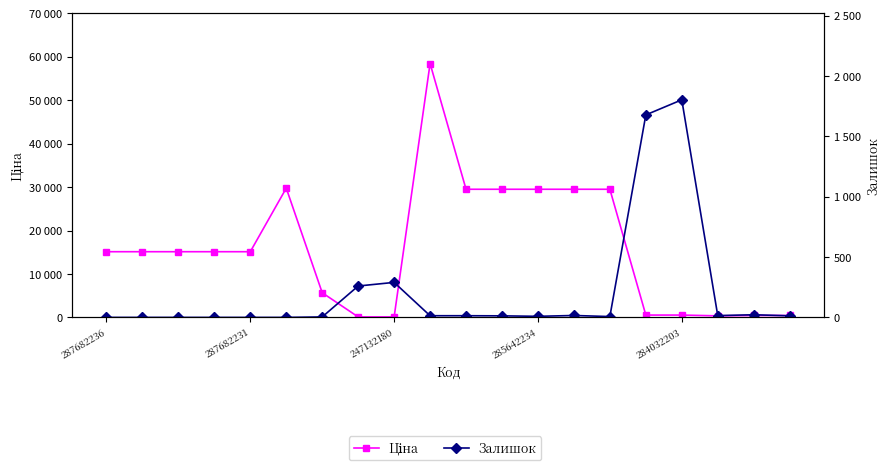

What is the value of the Ціна point at the 18th from the left?

359.9